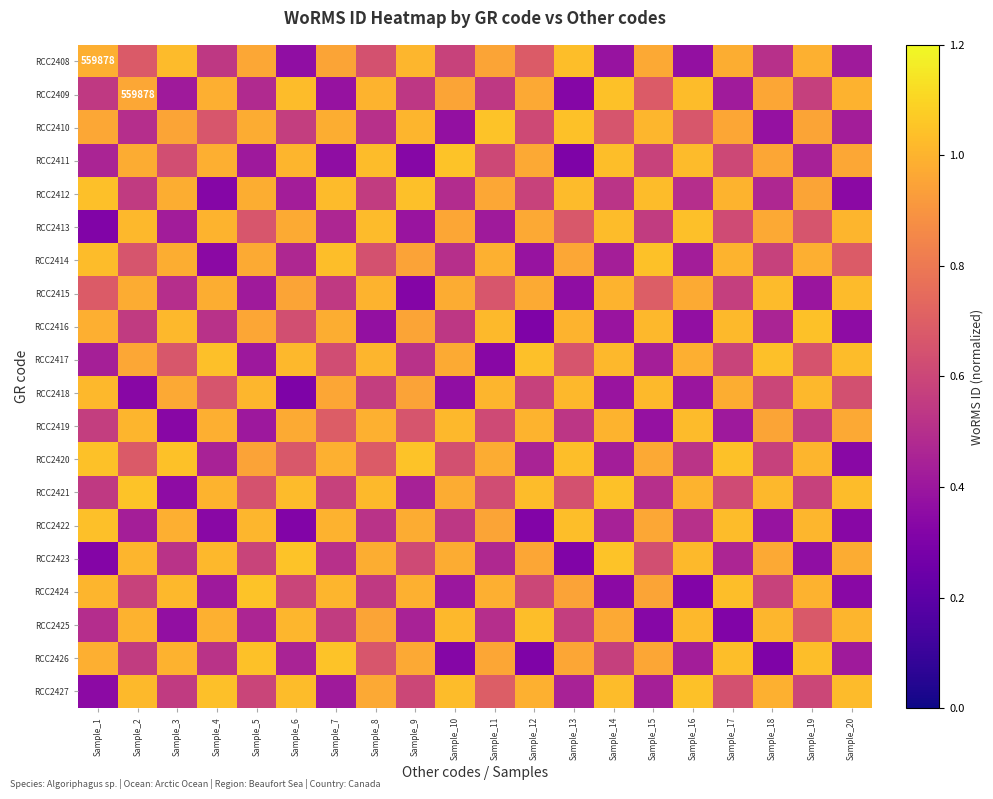

What is the sum of all RCC2418 values?

14.8